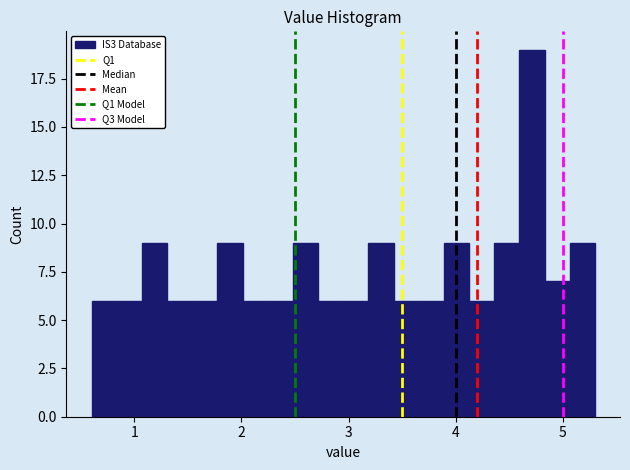

Read against the x-axis, roughly where is the centre of the tallest bar?

4.7